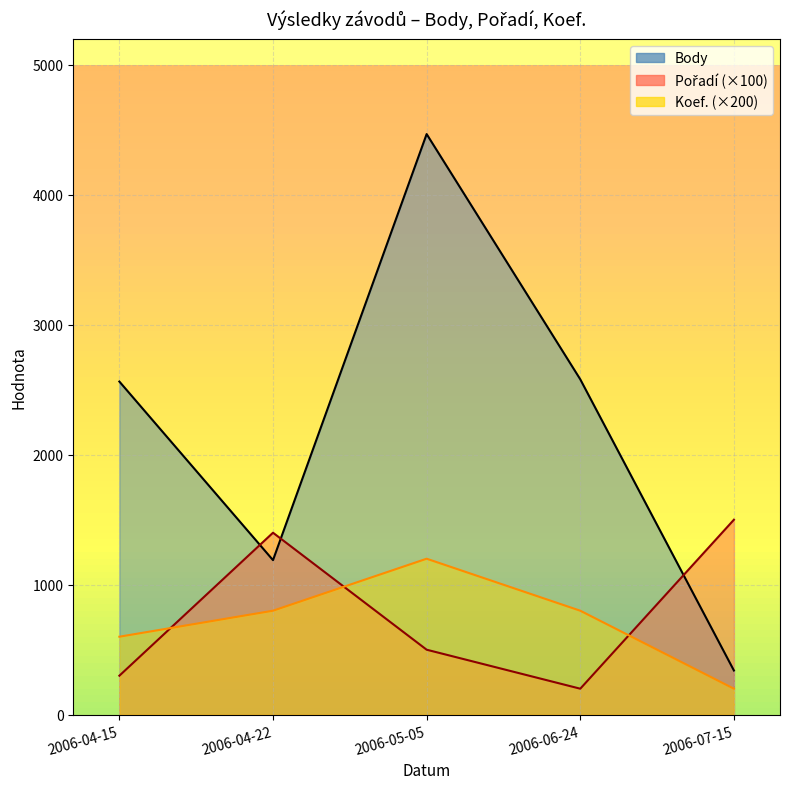

What is the value of the Pořadí point at the 1st from the left?

300